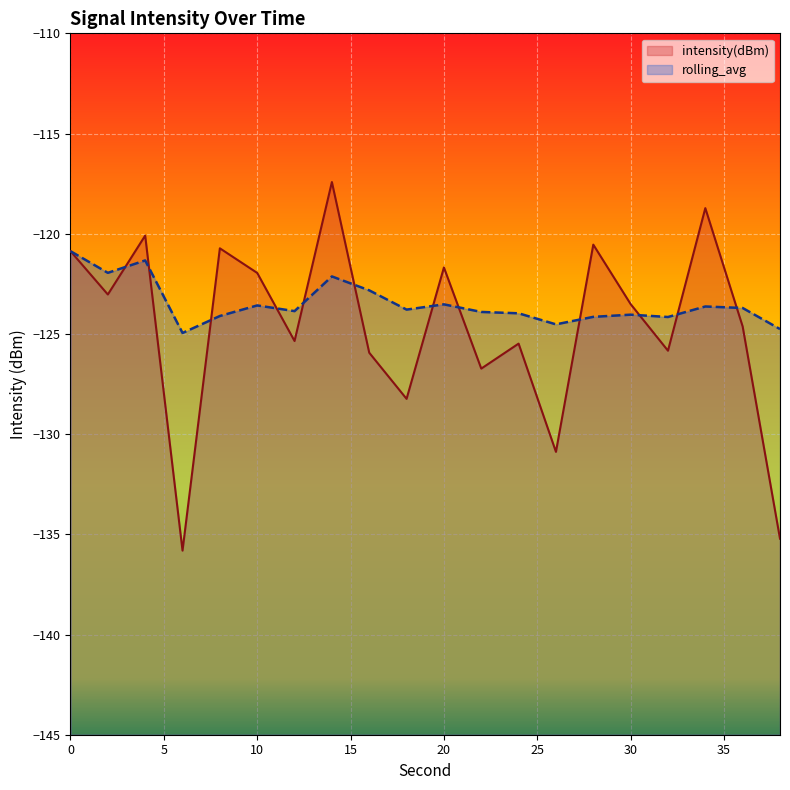

What is the approximate value of rolling_avg at 24?

-124.0